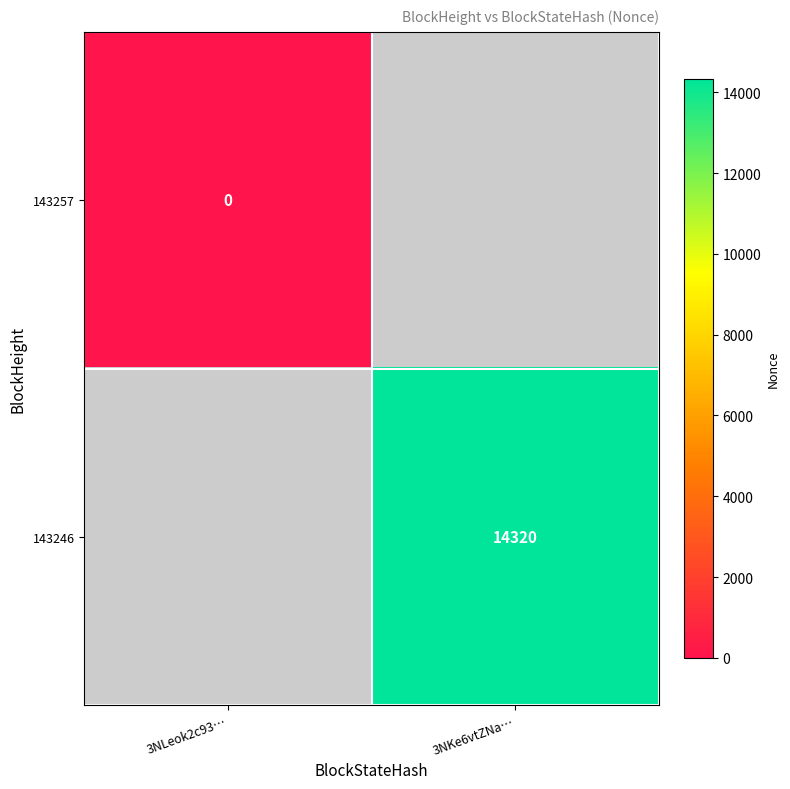

Count the number of data series in this chart.

2